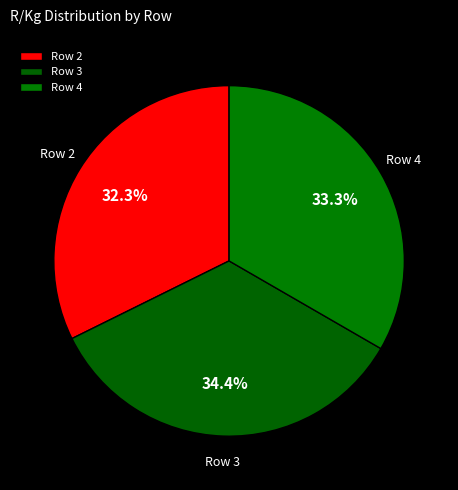

Rank the categories by value from highest to lowest.

Row 3, Row 4, Row 2